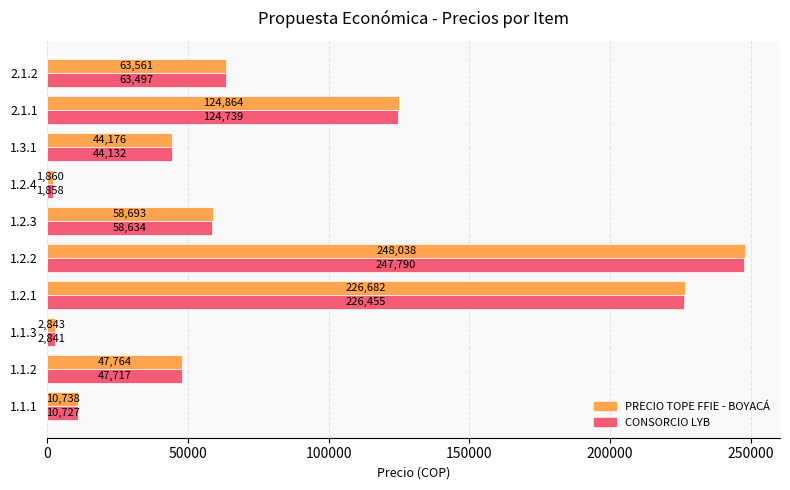

Where is PRECIO TOPE FFIE - BOYACÁ nearest to the value 124948?

2.1.1